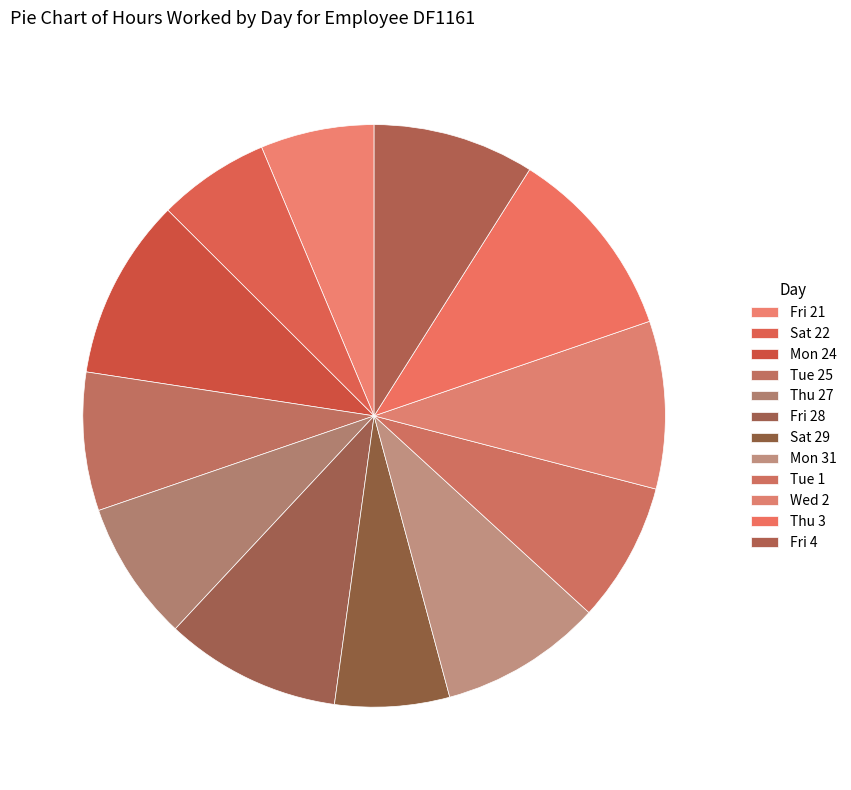

Does Mon 24 represent more than half of the total?

No